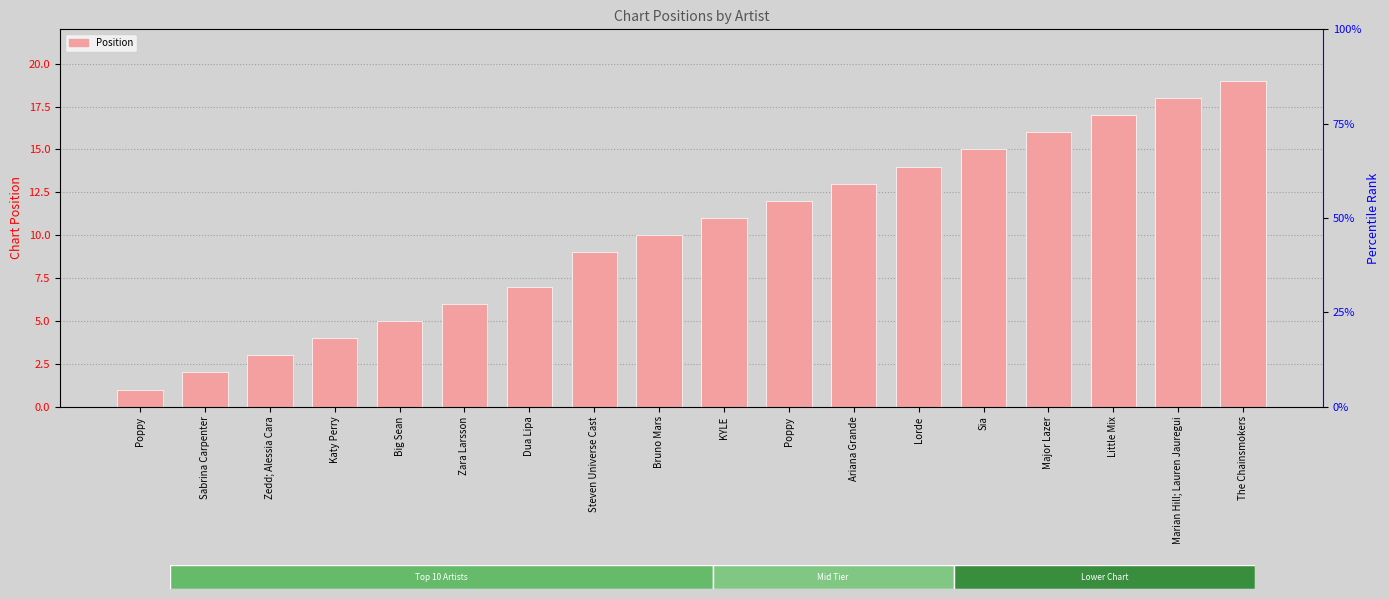

Where is the data nearest to the value 10?

Bruno Mars